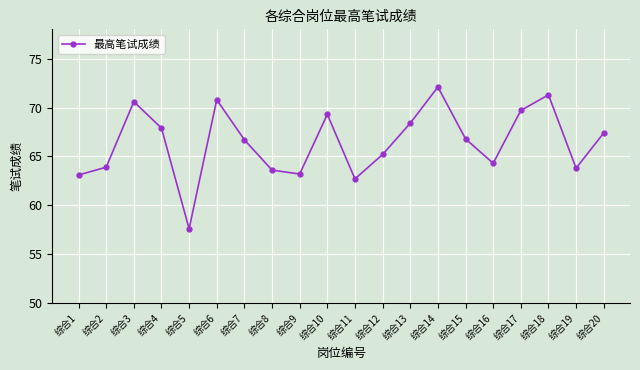

True or false: there are more than 0 points higher than both neighbors.

True